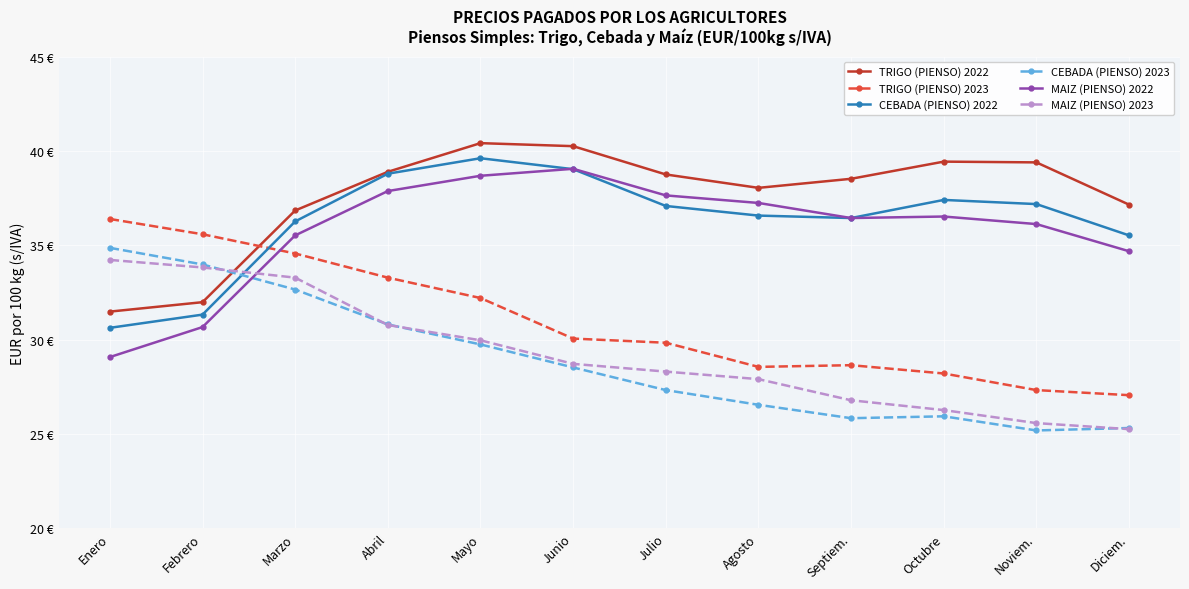

True or false: CEBADA (PIENSO) 2023 and CEBADA (PIENSO) 2022 intersect in this chart.

True